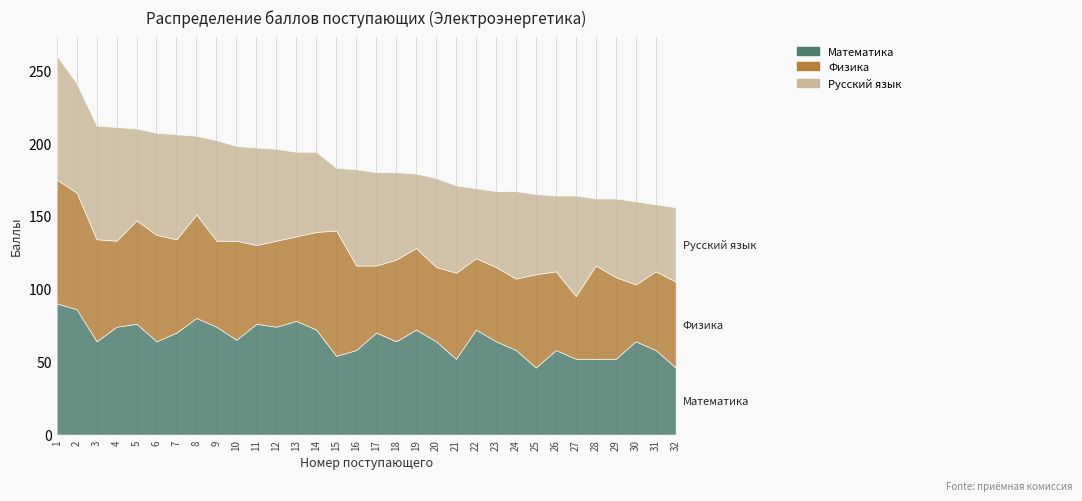

At which category does the chart reach its peak across all series?

1